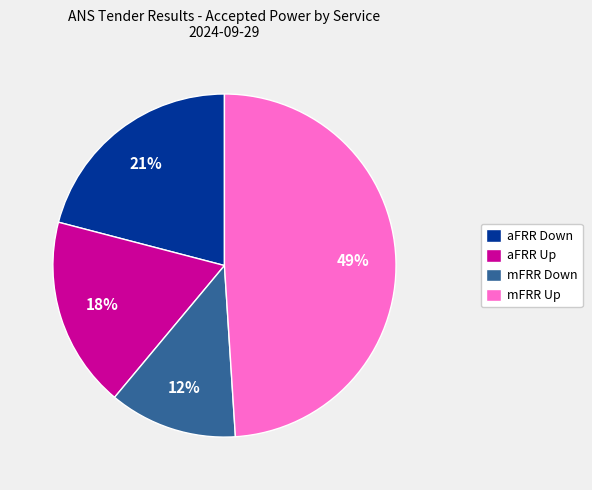

Which slice is the largest?

mFRR Up